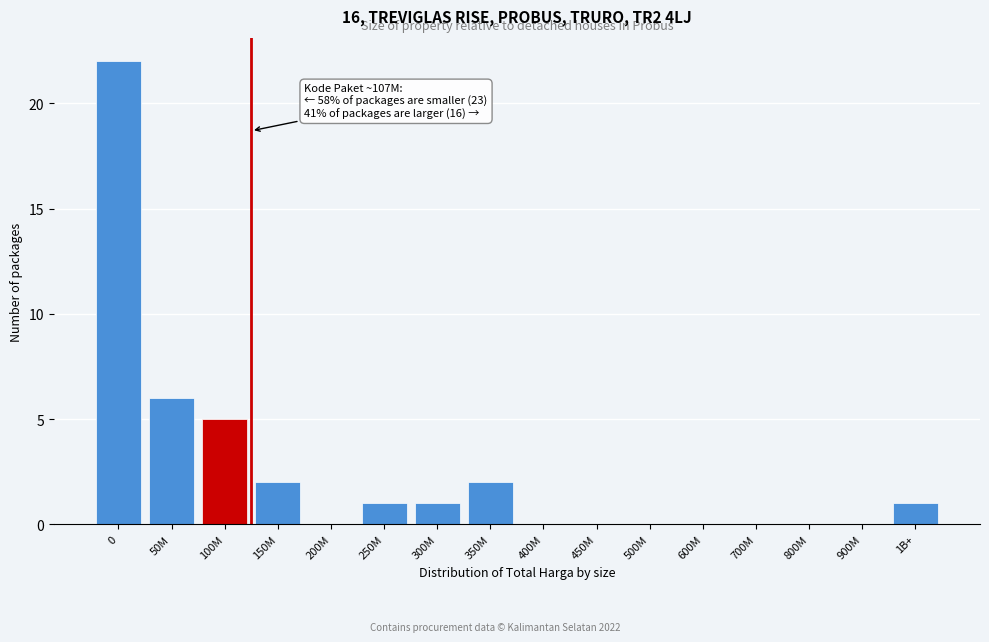

Reading right to left, list all the values displayed in this chart.

1B+=1	900M=0	800M=0	700M=0	600M=0	500M=0	450M=0	400M=0	350M=2	300M=1	250M=1	200M=0	150M=2	100M=5	50M=6	0=22